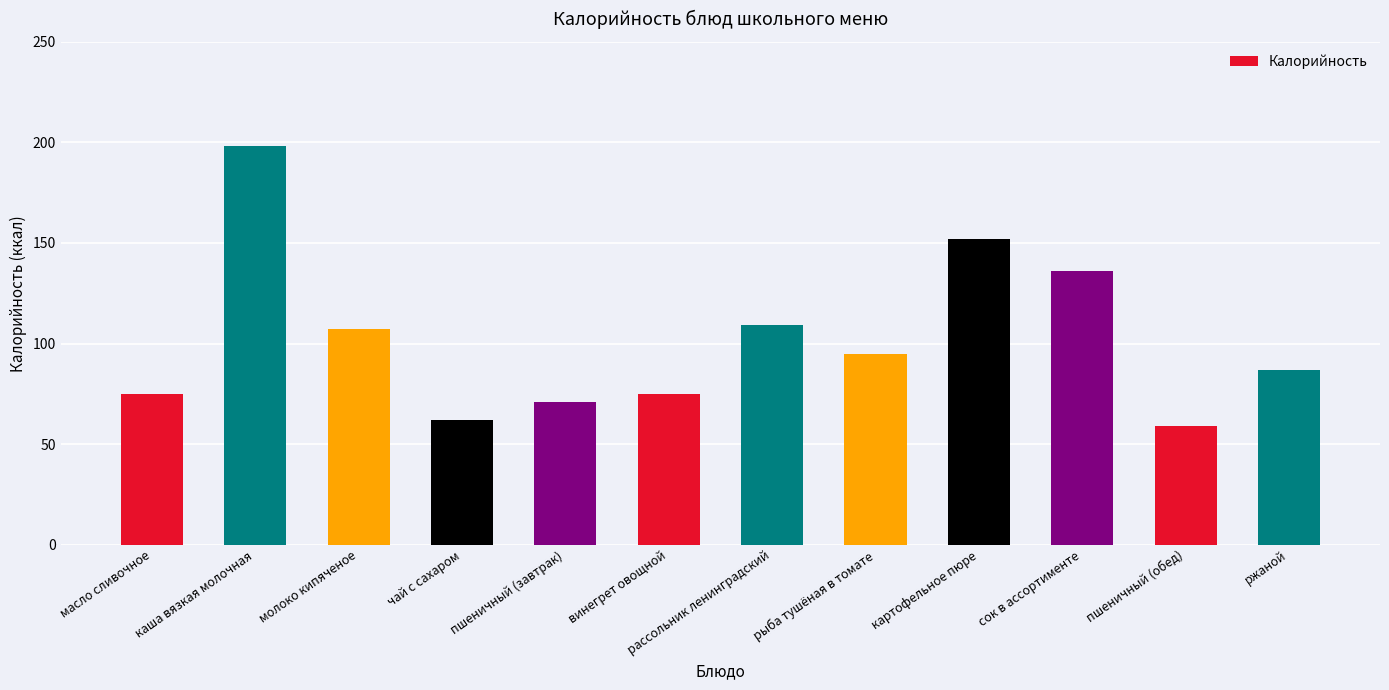

The chart shows a value of 136 at сок в ассортименте. True or false?

True